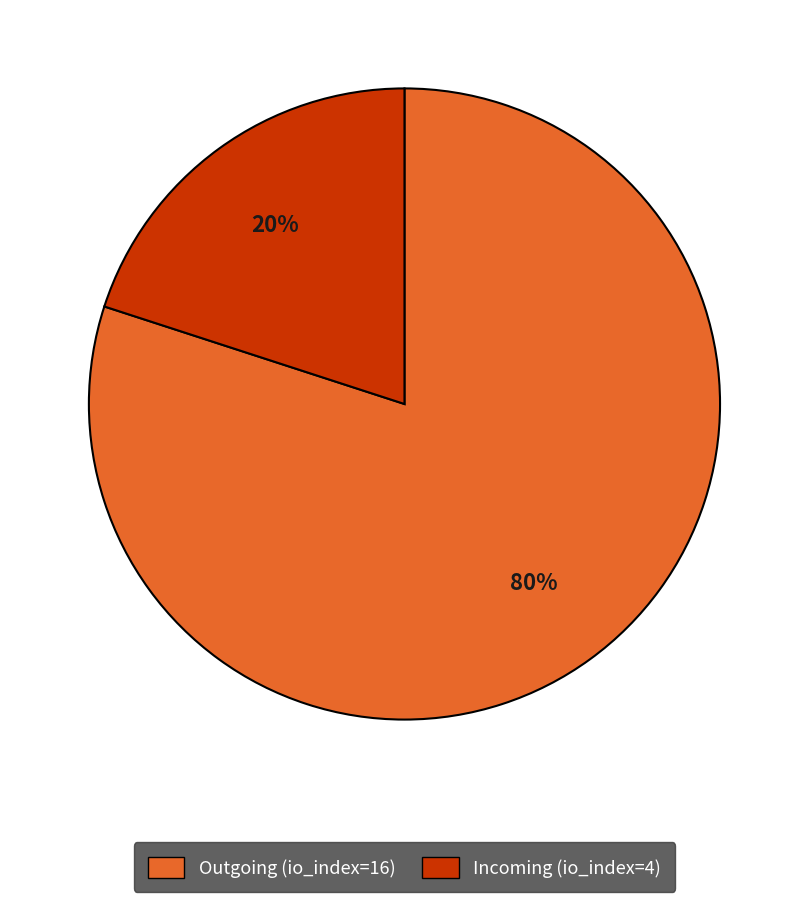

Approximately how many times larger is the value at Outgoing (io_index=16) compared to Incoming (io_index=4)?

4.0